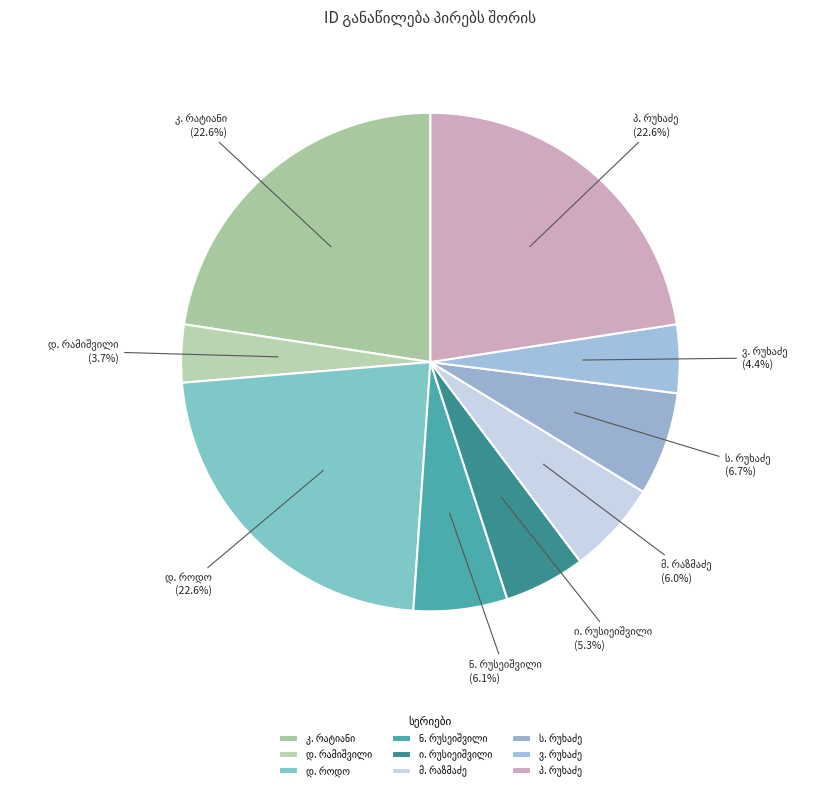

Is there a majority slice in this chart?

No